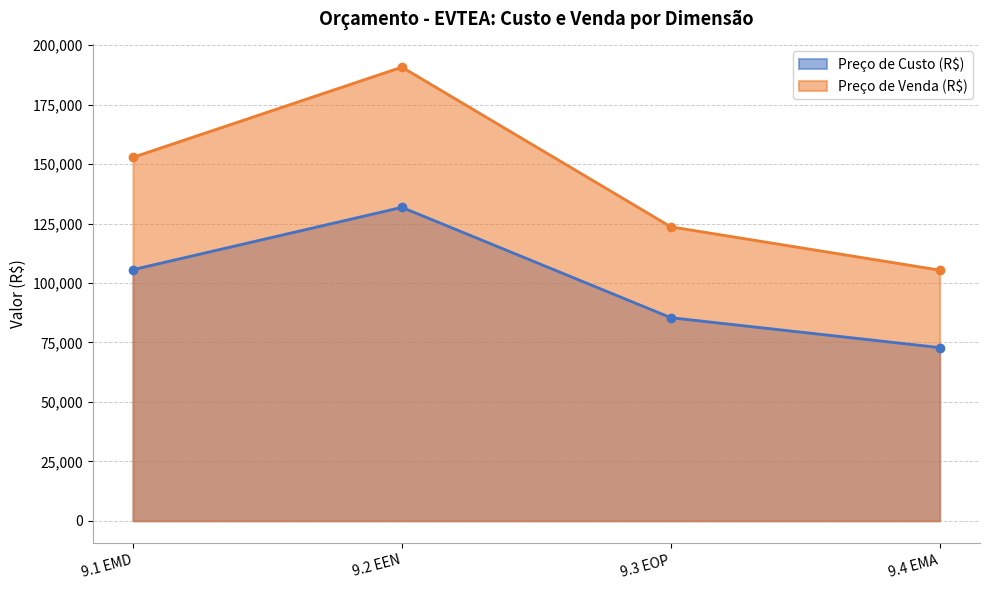

The value of Preço de Venda (R$) at 9.1 EMD is 152844.7. True or false?

True